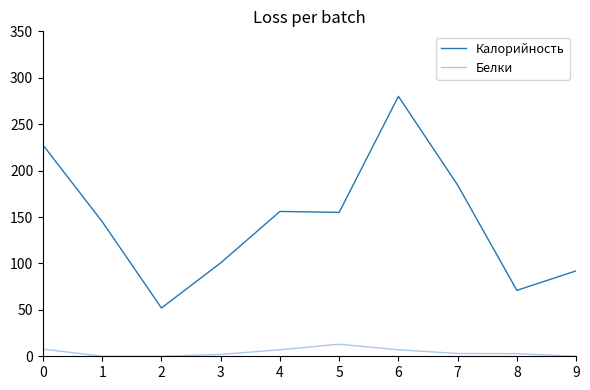

What is the maximum value shown in the chart?

280.0